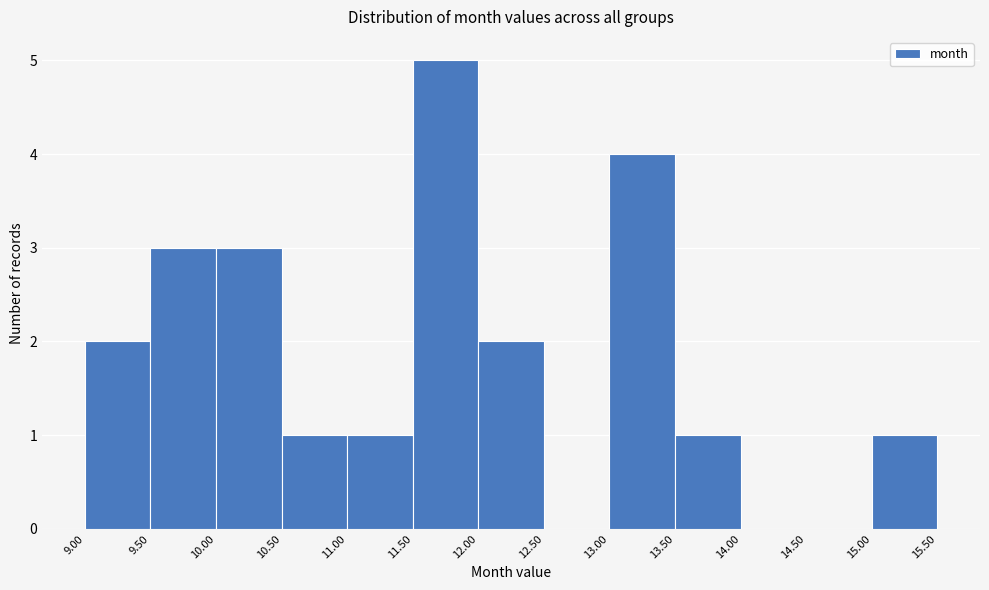

Reading left to right, transcribe this chart: for each bar, give the range it covers on the x-axis and its height. The values are not printed on the chart, so give them approximately, as read against the axis.

9.00 to 9.50: 2
9.50 to 10.00: 3
10.00 to 10.50: 3
10.50 to 11.00: 1
11.00 to 11.50: 1
11.50 to 12.00: 5
12.00 to 12.50: 2
12.50 to 13.00: 0
13.00 to 13.50: 4
13.50 to 14.00: 1
14.00 to 14.50: 0
14.50 to 15.00: 0
15.00 to 15.50: 1